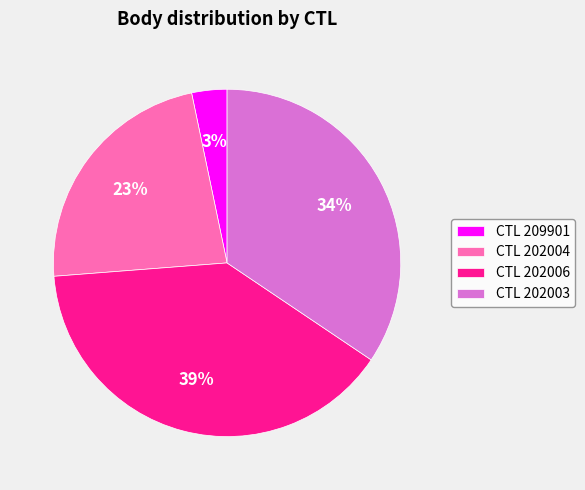

Is there a majority slice in this chart?

No